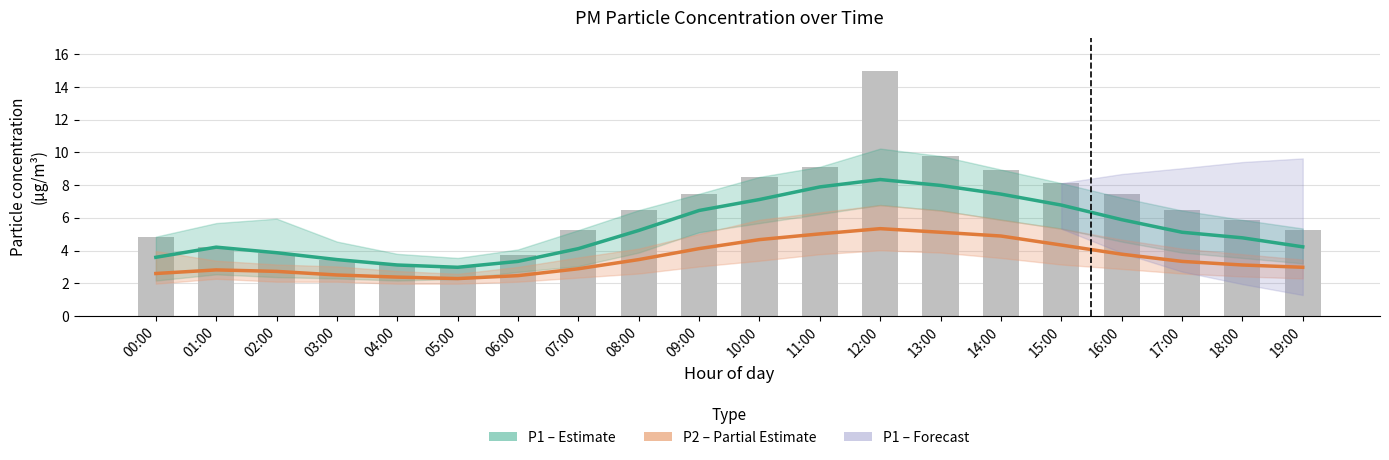

The value of P1 (Estimate) at 04:00 is 5.0. True or false?

False